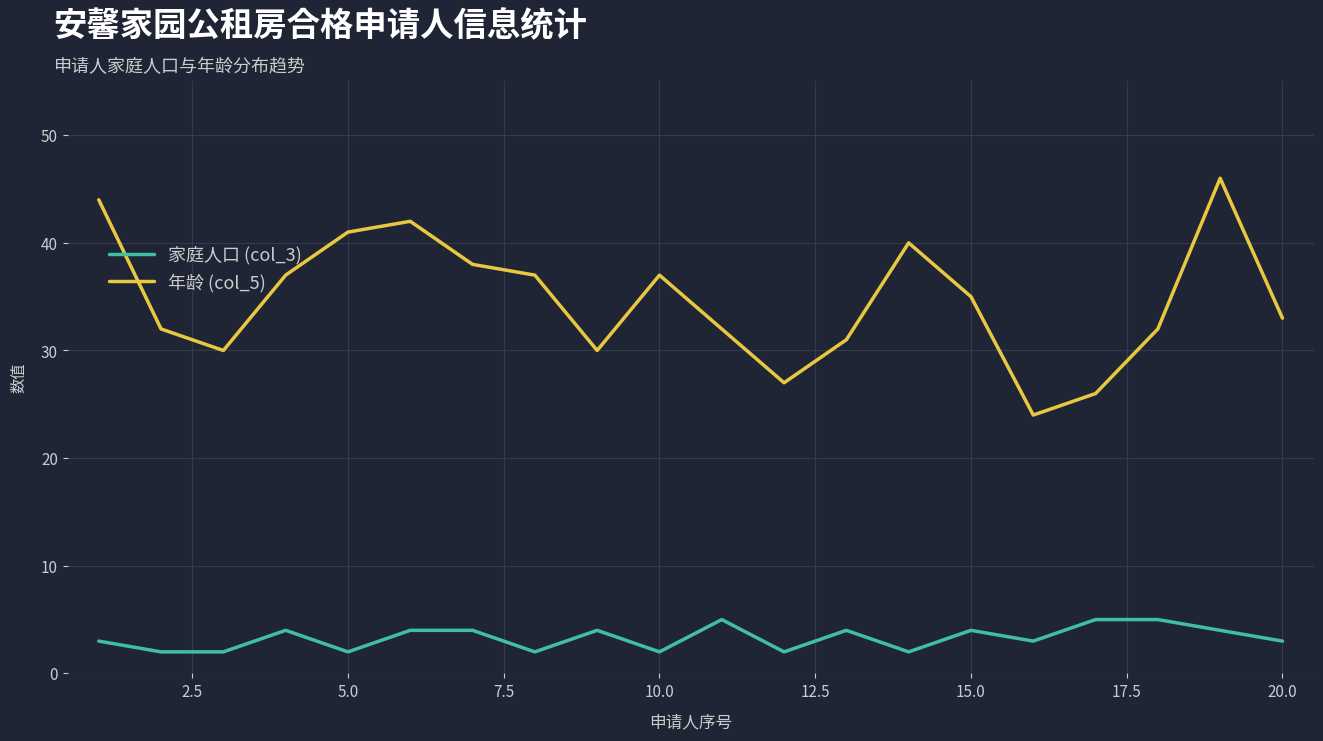

How many series are shown in this chart?

2